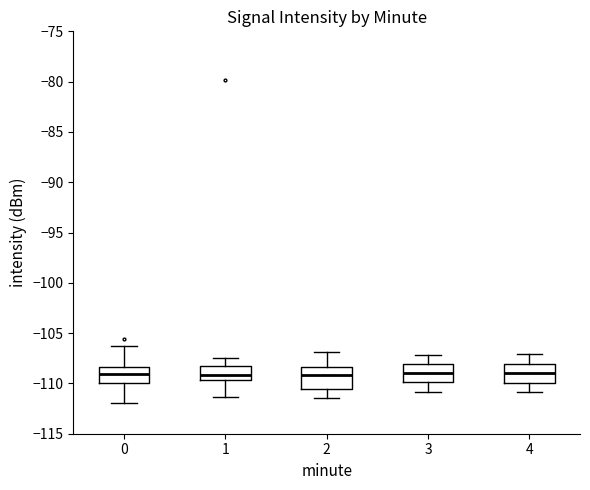

Reading left to right, read every box against the y-axis: the position of its median line, the range the box covers, and the ends of its whiskers. The values are not printed on the chart, so give them approximately, as read against the axis.

0: median -109.0, box -110.0 to -108.5, whiskers -112.0 to -106.5
1: median -109.0, box -109.5 to -108.5, whiskers -111.5 to -107.5
2: median -109.0, box -110.5 to -108.5, whiskers -111.5 to -107.0
3: median -109.0, box -110.0 to -108.0, whiskers -111.0 to -107.0
4: median -109.0, box -110.0 to -108.0, whiskers -111.0 to -107.0